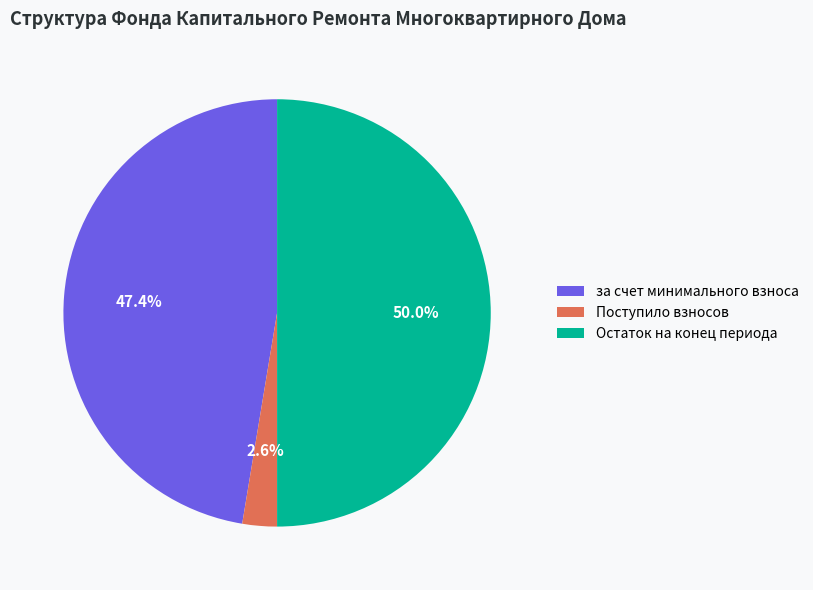

Rank the categories by value from highest to lowest.

Остаток на конец периода, за счет минимального взноса, Поступило взносов